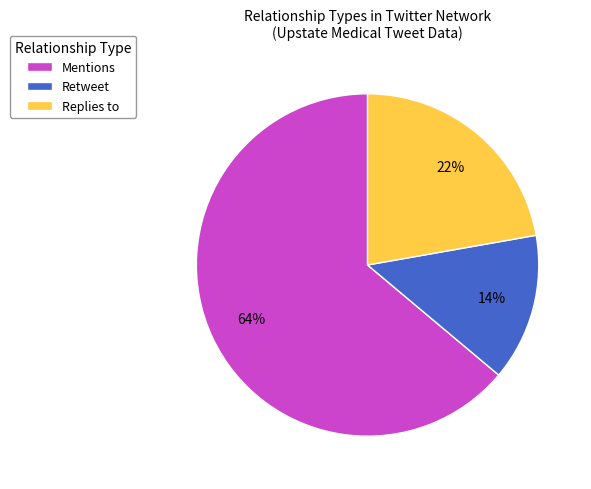

Approximately how many times larger is the value at Mentions compared to Retweet?

4.6